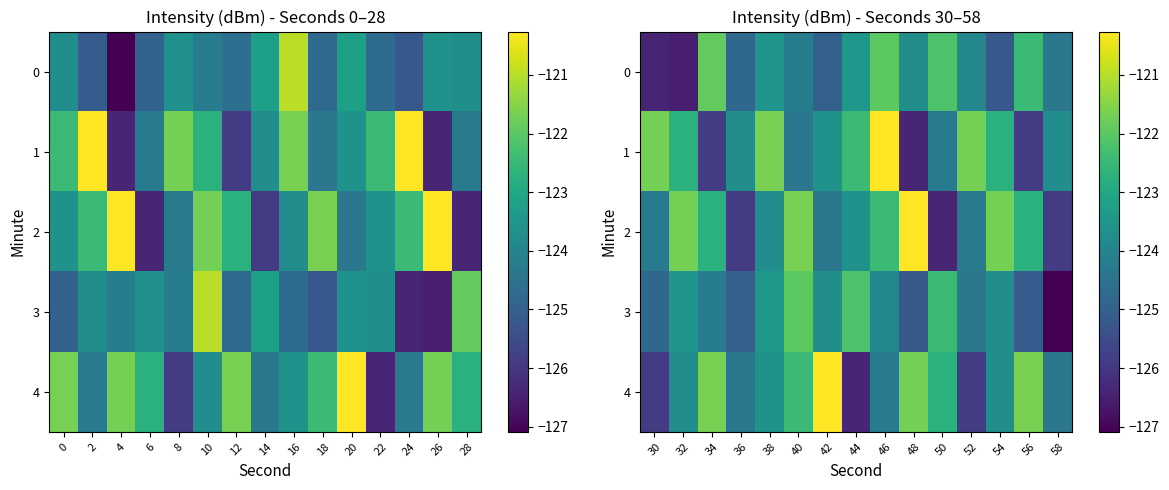

What is the sum of all 3 values?

-1860.7